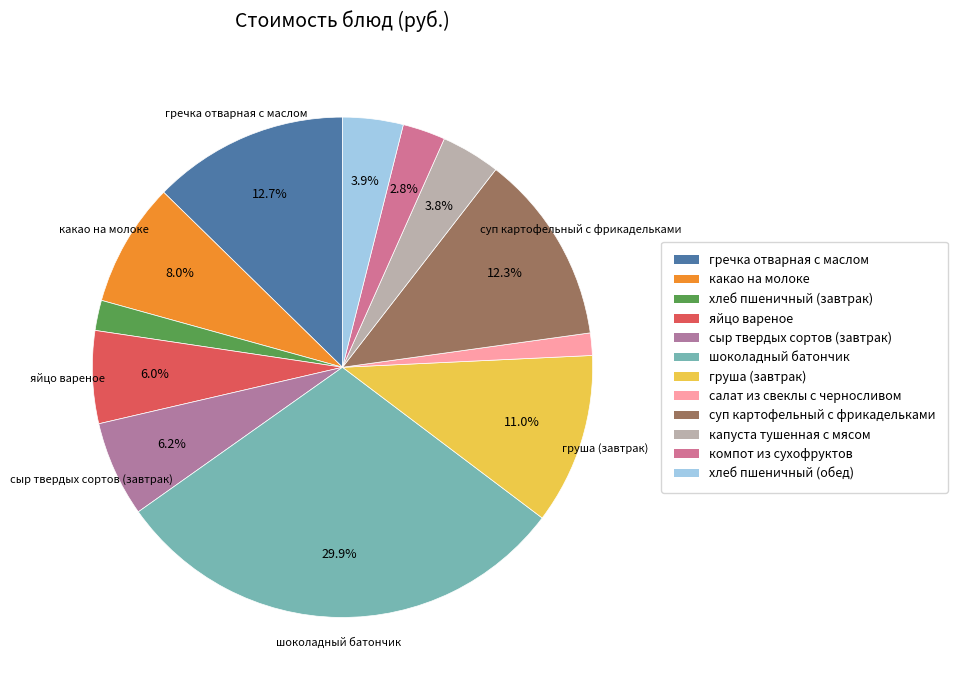

Combined, what portion of the pie is суп картофельный с фрикадельками and компот из сухофруктов?

15.1%